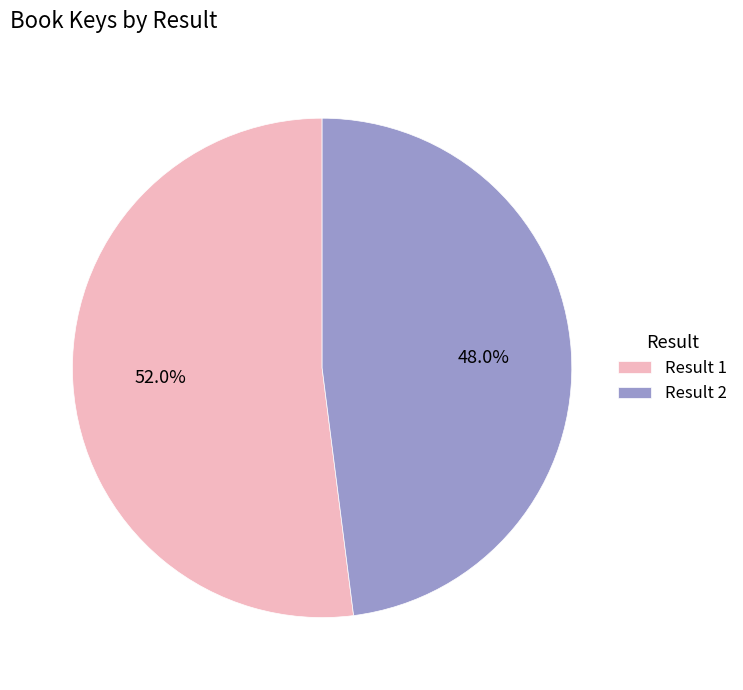

Which category has the smallest portion of the pie?

Result 2